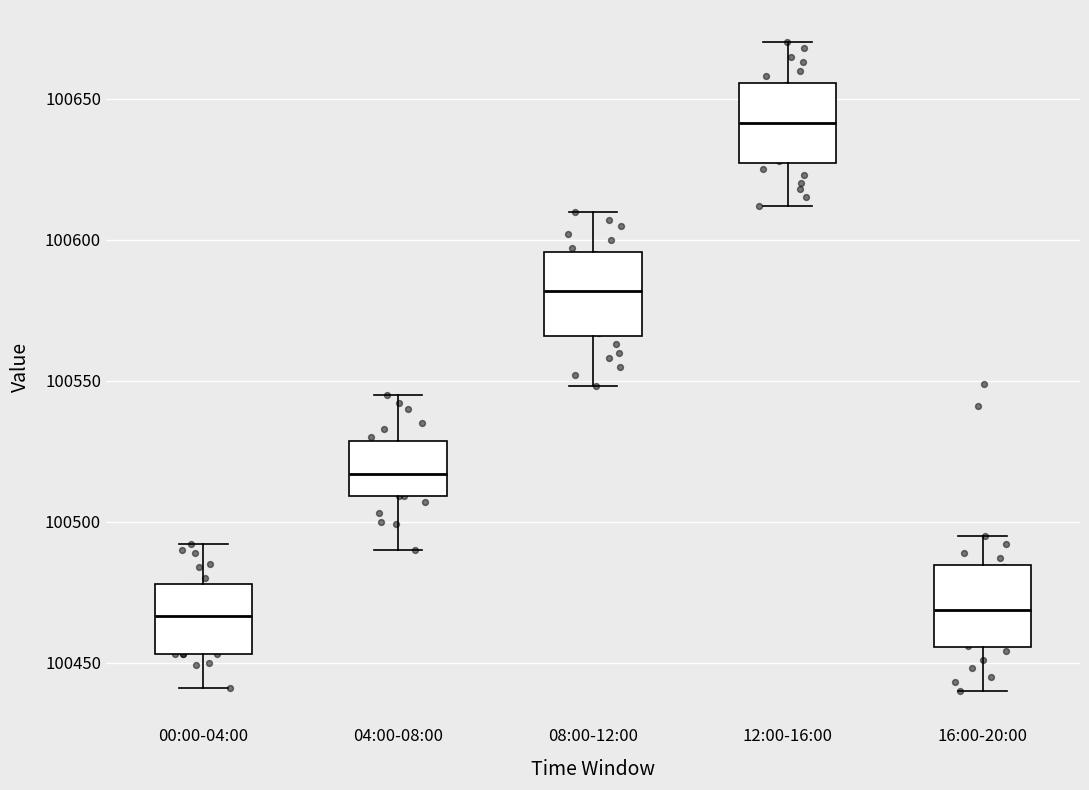

Reading left to right, transcribe this box plot: for each box, give where its median line is, the range the box spans, and where its two whiskers end, as read against the y-axis. The values are not printed on the chart, so give them approximately, as read against the axis.

00:00-04:00: median 100465, box 100455 to 100480, whiskers 100440 to 100490
04:00-08:00: median 100515, box 100510 to 100530, whiskers 100490 to 100545
08:00-12:00: median 100580, box 100565 to 100595, whiskers 100550 to 100610
12:00-16:00: median 100640, box 100625 to 100655, whiskers 100610 to 100670
16:00-20:00: median 100470, box 100455 to 100485, whiskers 100440 to 100495